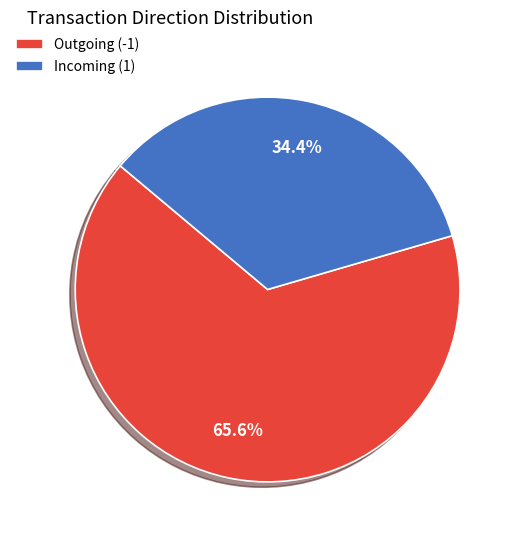

How many segments does this pie chart have?

2